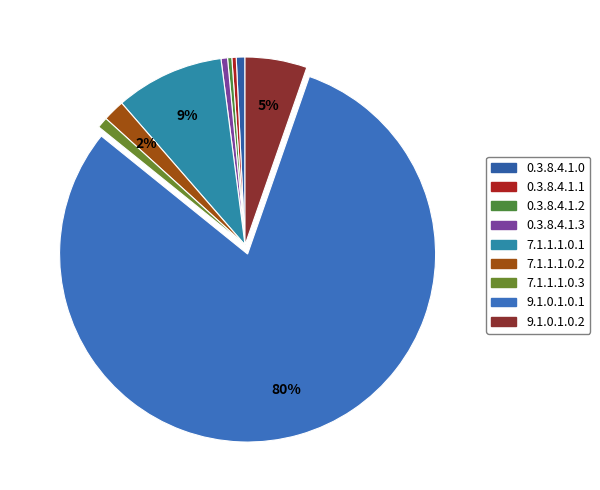

What percentage is NOT represented by 0.3.8.4.1.3?

99.4%